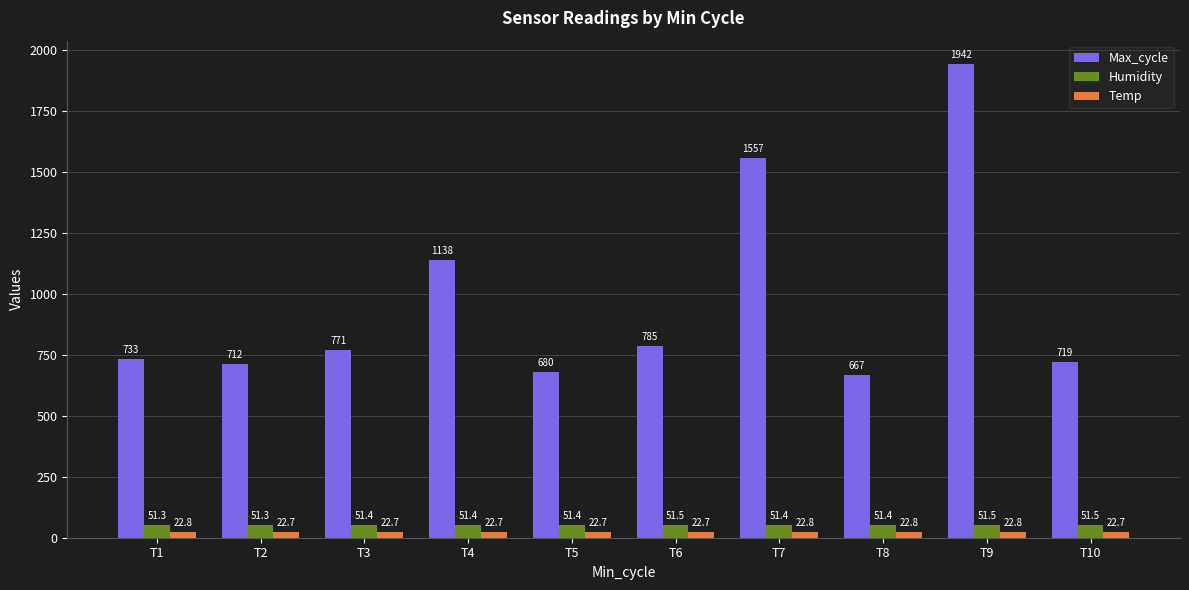

How many values in the Max_cycle series are below 771?

5